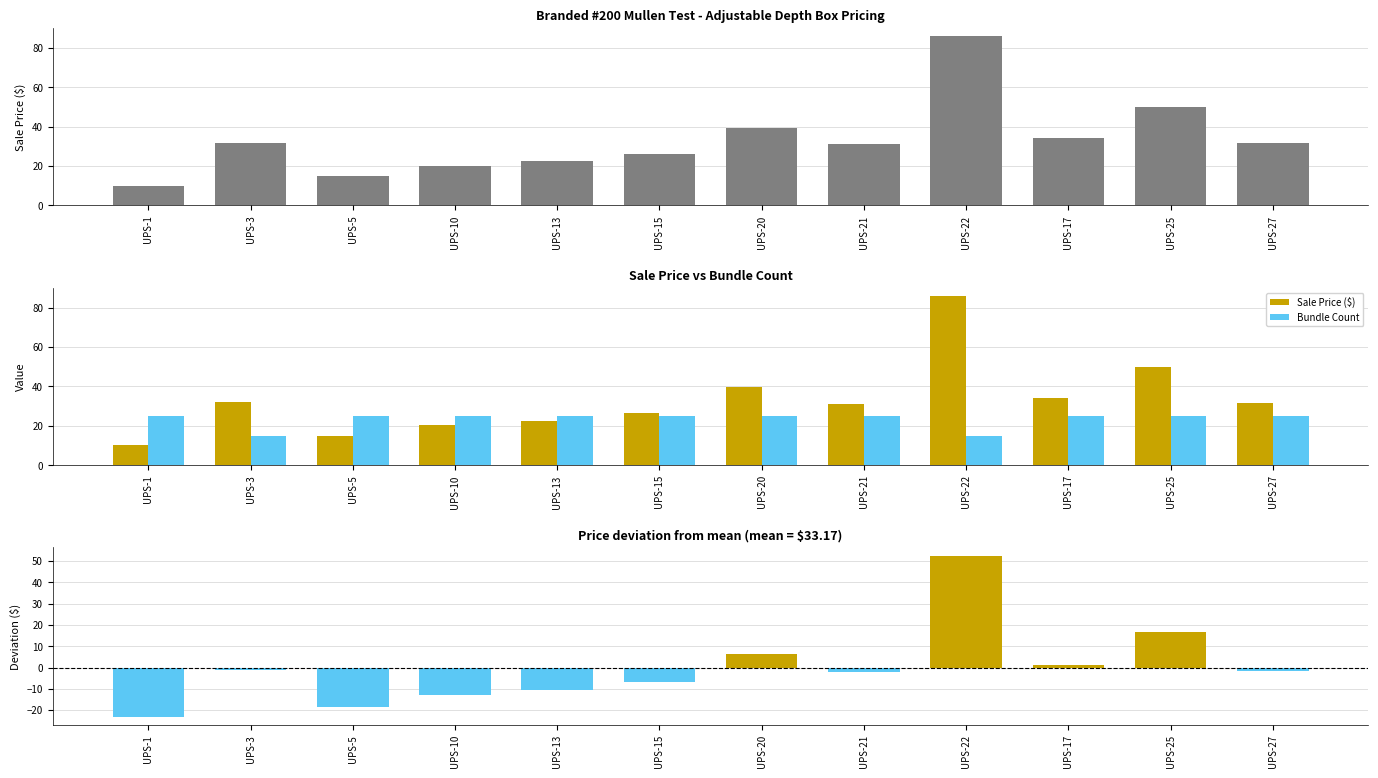

What is the maximum value shown in the chart?

85.8